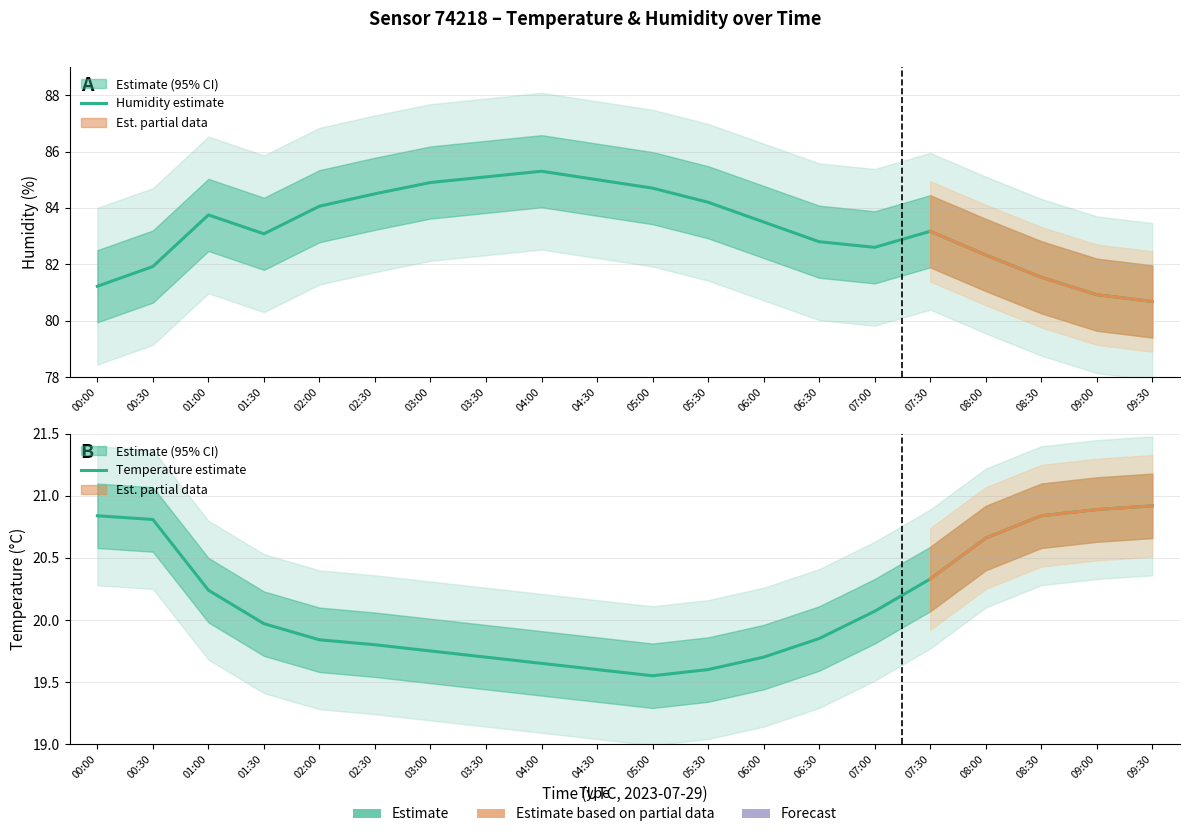

Rank the series by their average value, from highest to lowest.

Humidity estimate, Temperature estimate